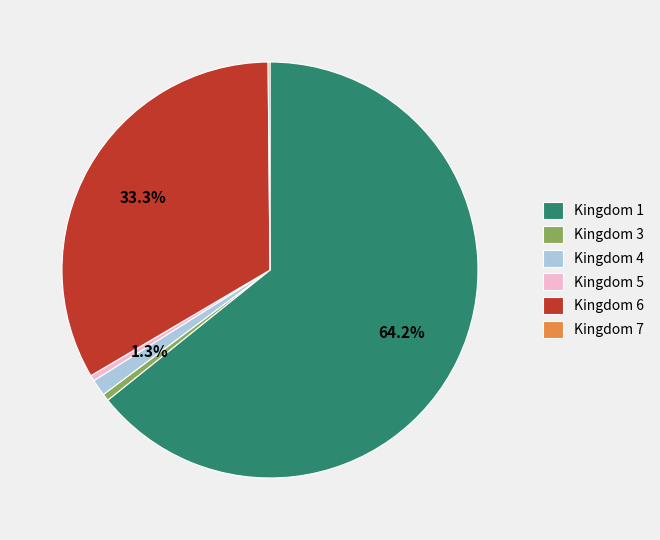

Is there a majority slice in this chart?

Yes